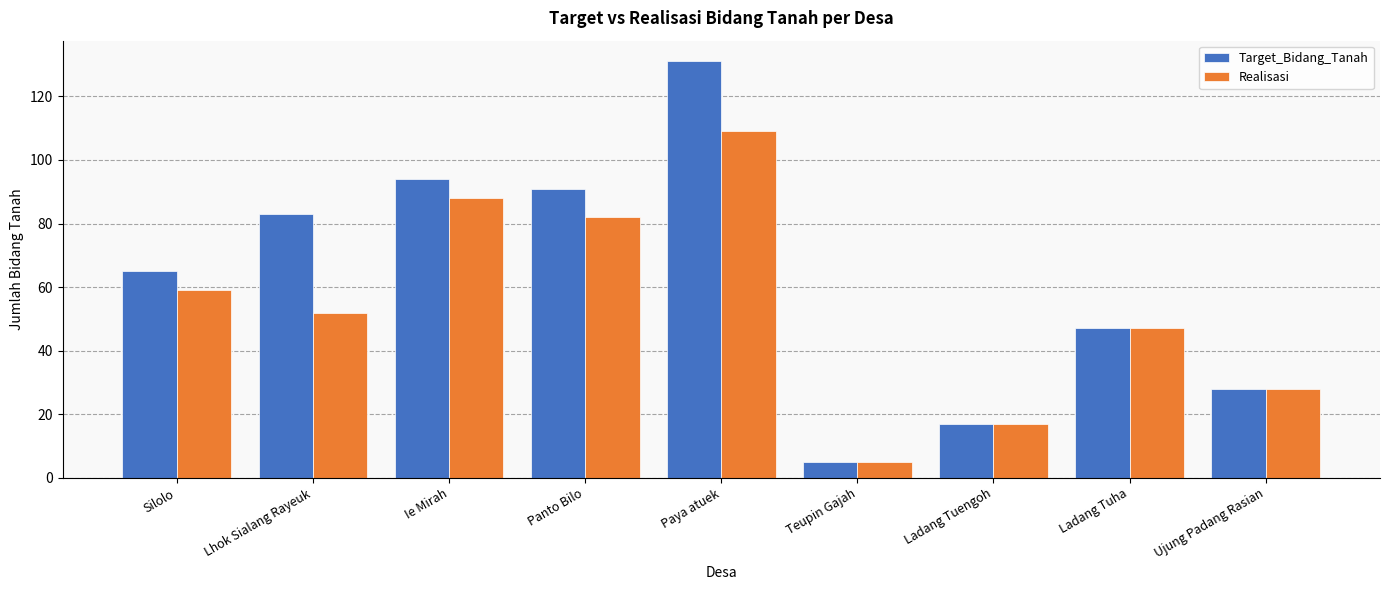

Reading left to right, list all the values displayed in this chart.

Target_Bidang_Tanah: 65	83	94	91	131	5	17	47	28
Realisasi: 59	52	88	82	109	5	17	47	28